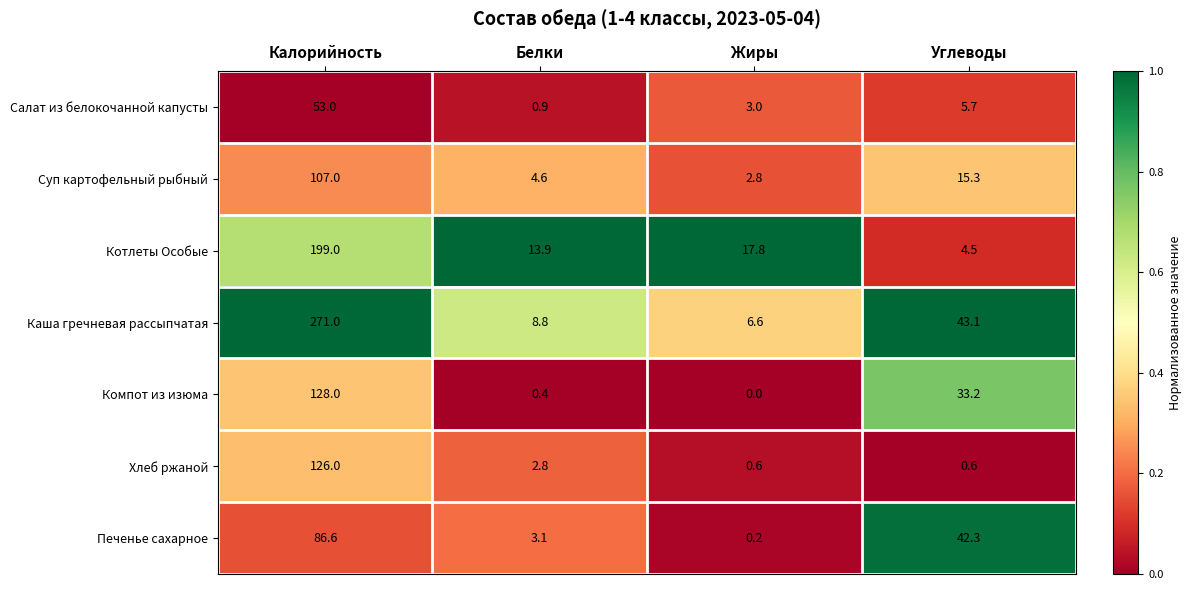

Rank the categories by Компот из изюма value from highest to lowest.

Калорийность, Углеводы, Белки, Жиры